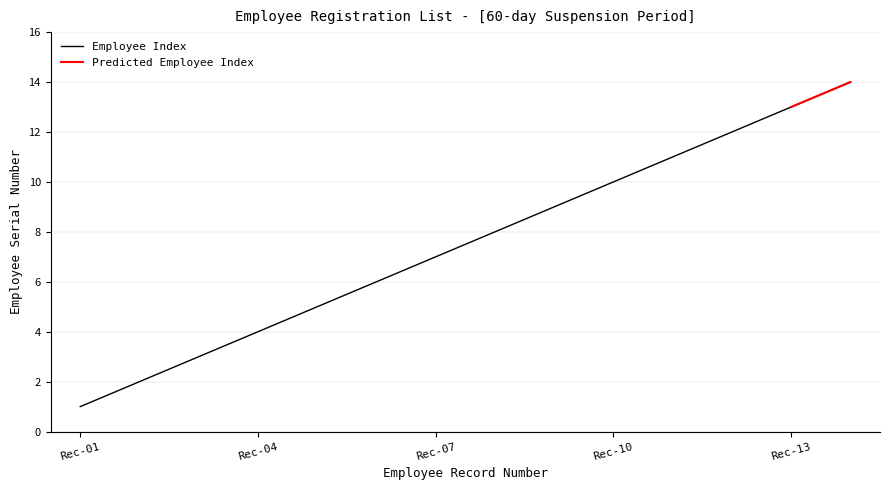

Rank the categories by value from lowest to highest.

1, 2, 3, 4, 5, 6, 7, 8, 9, 10, 11, 12, 13, 14